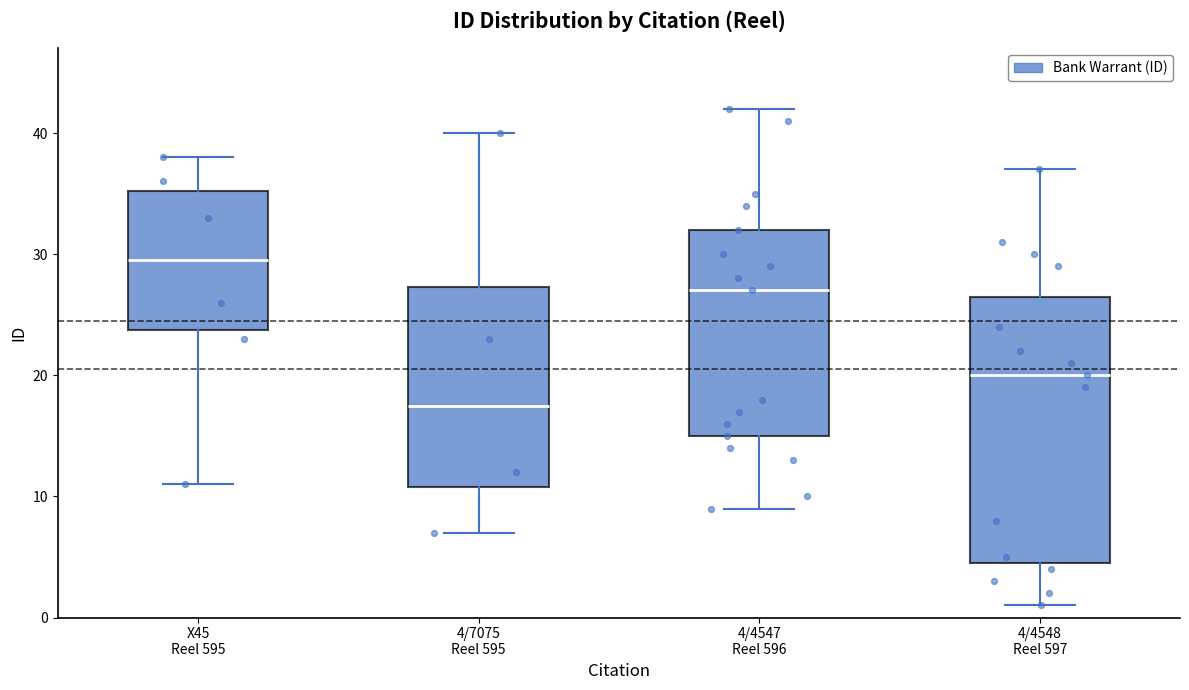

Which box is the tallest, from its lower edge to its upper edge?

4/4548 Reel 597